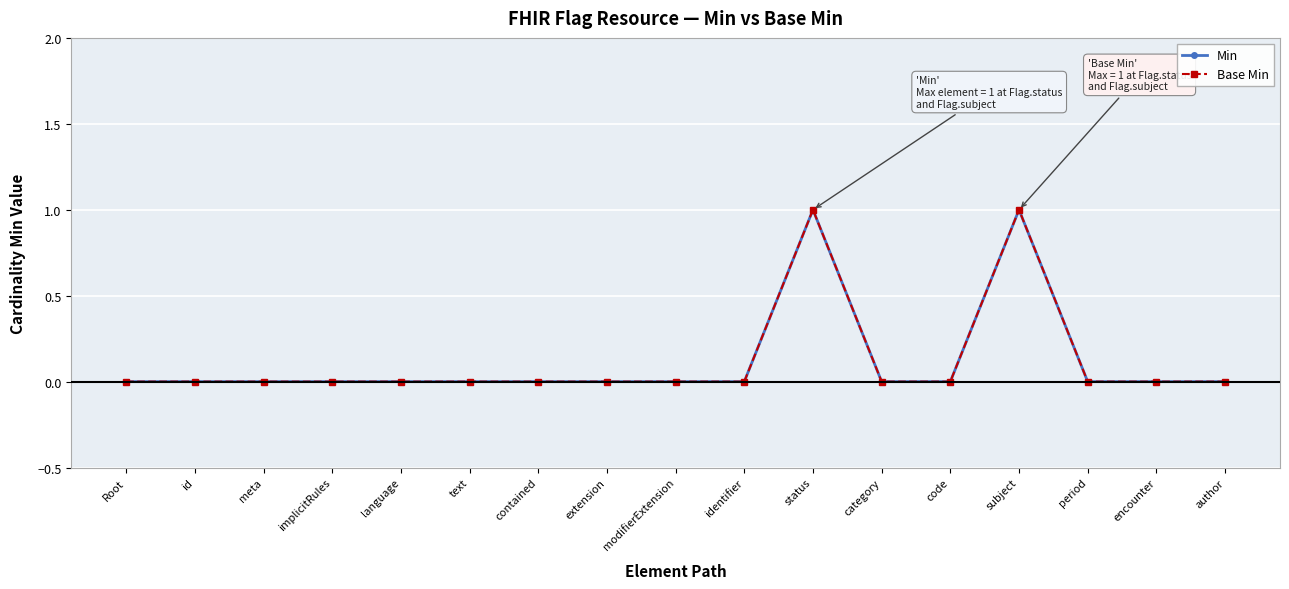

Reading left to right, what are all the values shown in this chart?

Min: 0	0	0	0	0	0	0	0	0	0	1	0	0	1	0	0	0
Base Min: 0	0	0	0	0	0	0	0	0	0	1	0	0	1	0	0	0